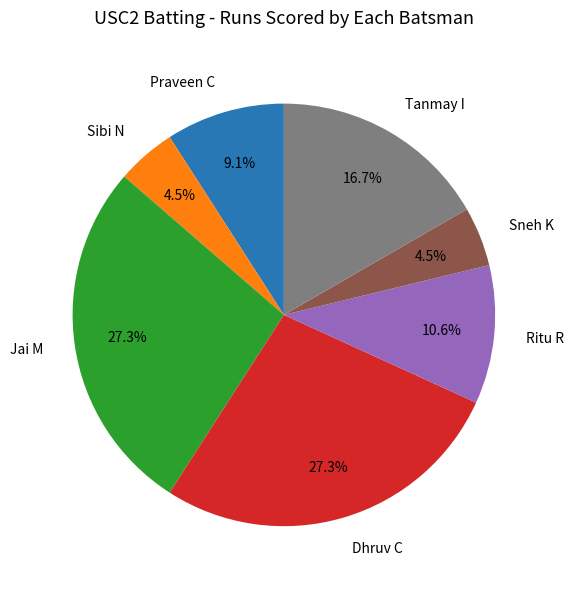

Is there any slice that represents more than half of the pie?

No